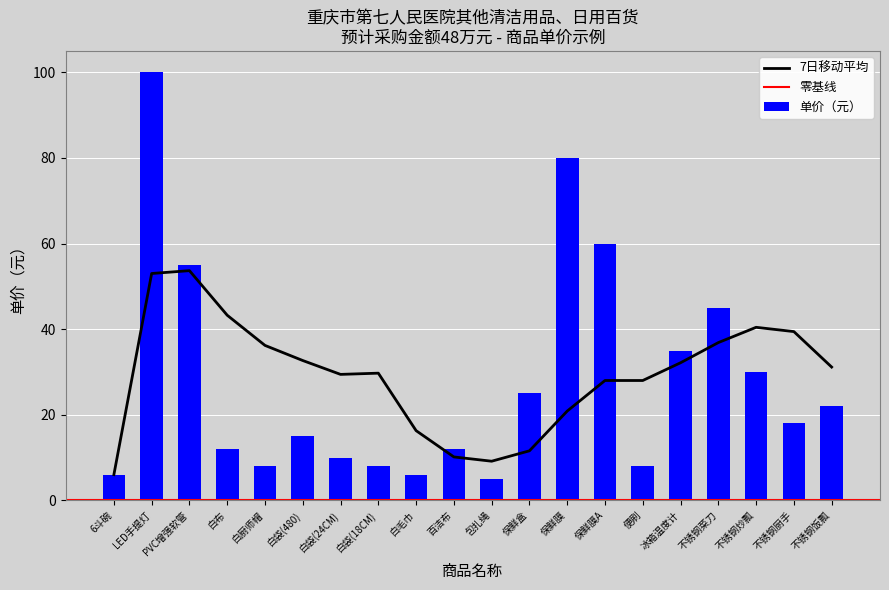

At which category does the chart reach its minimum across all series?

包扎绳